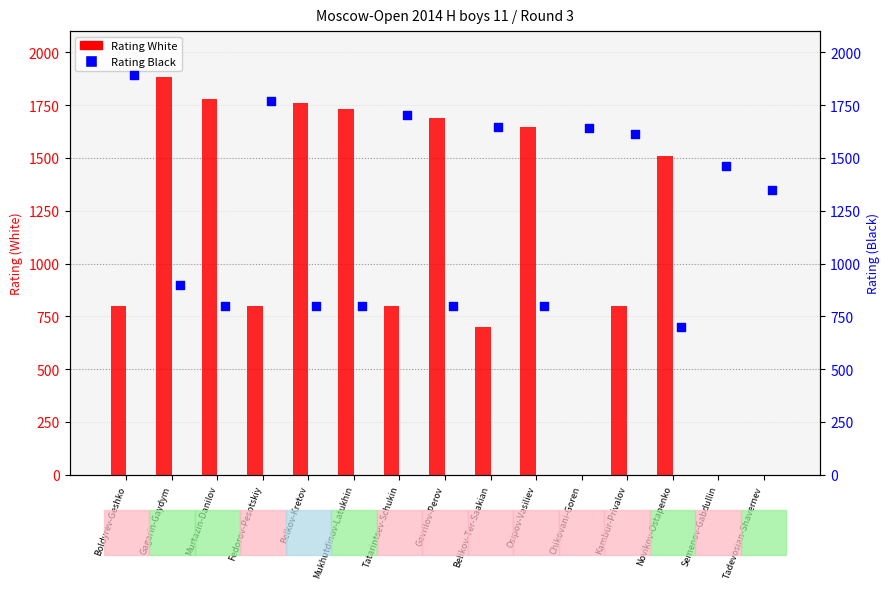

Which series has the largest total across all categories?

Rating Black